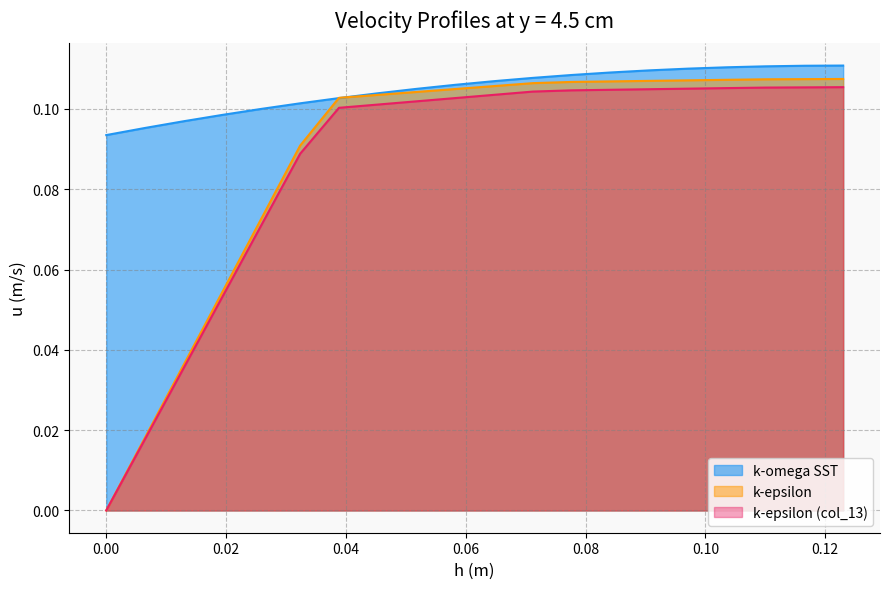

What is the average value of the k-omega SST series?

0.1